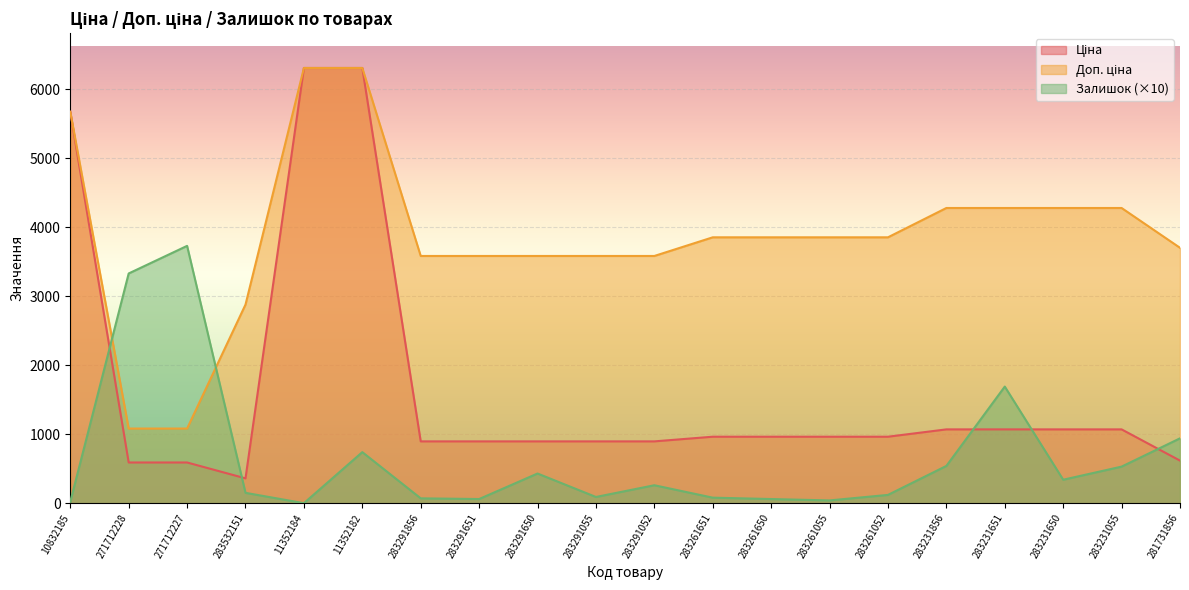

Which series changed the most between 271712227 and 283231650?

Залишок (×10)